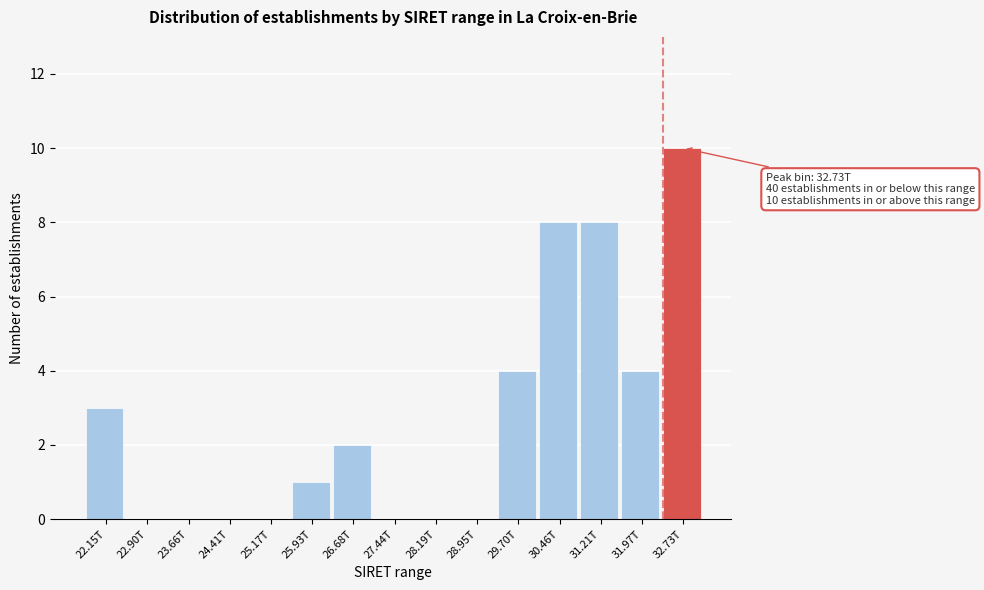

Reading left to right, list all the values displayed in this chart.

22.15T=3	22.90T=0	23.66T=0	24.41T=0	25.17T=0	25.93T=1	26.68T=2	27.44T=0	28.19T=0	28.95T=0	29.70T=4	30.46T=8	31.21T=8	31.97T=4	32.73T=10